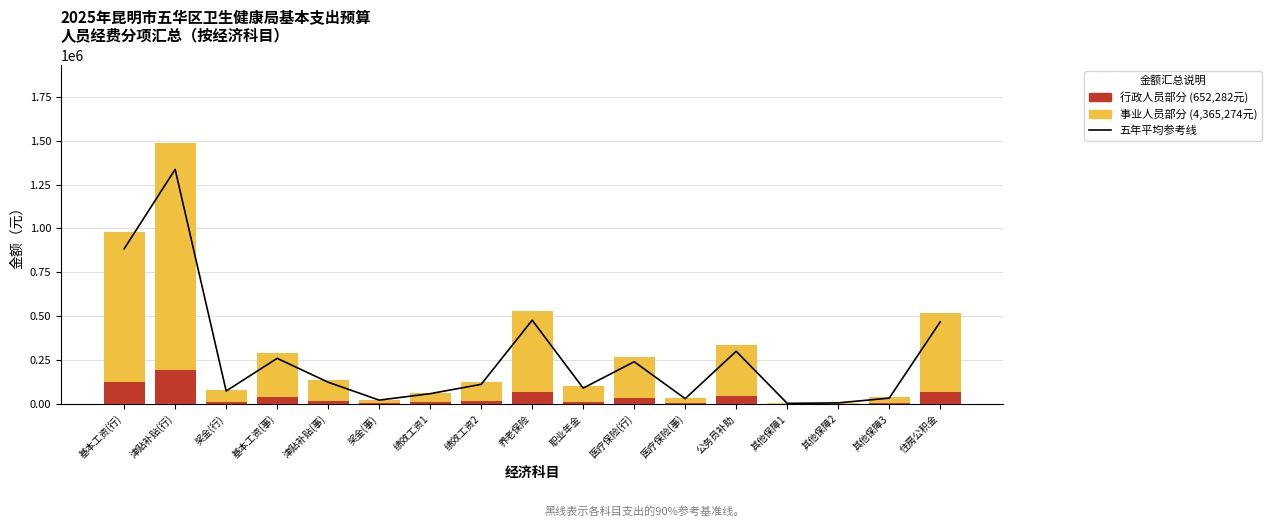

What is the smallest value displayed?

466.1